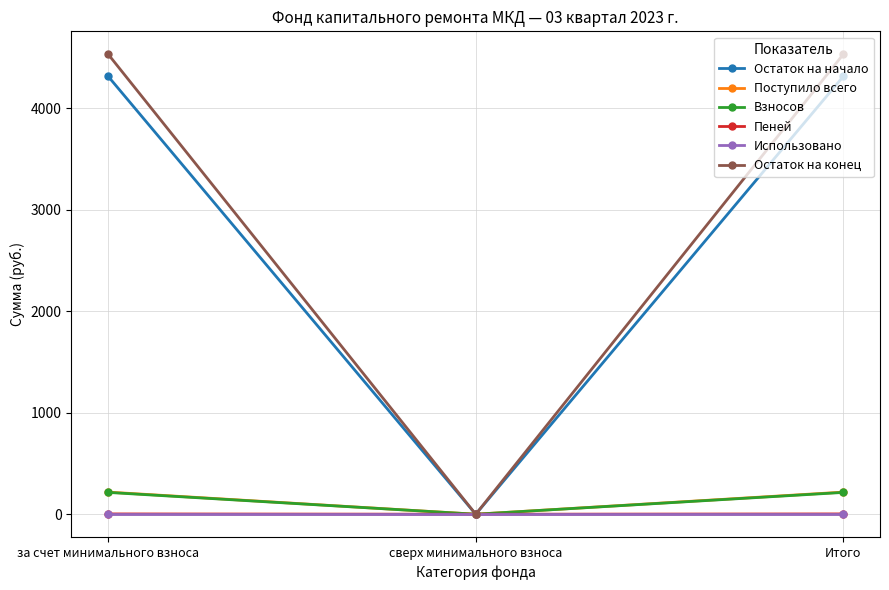

The value of Остаток на конец at за счет минимального взноса is 7335.9. True or false?

False